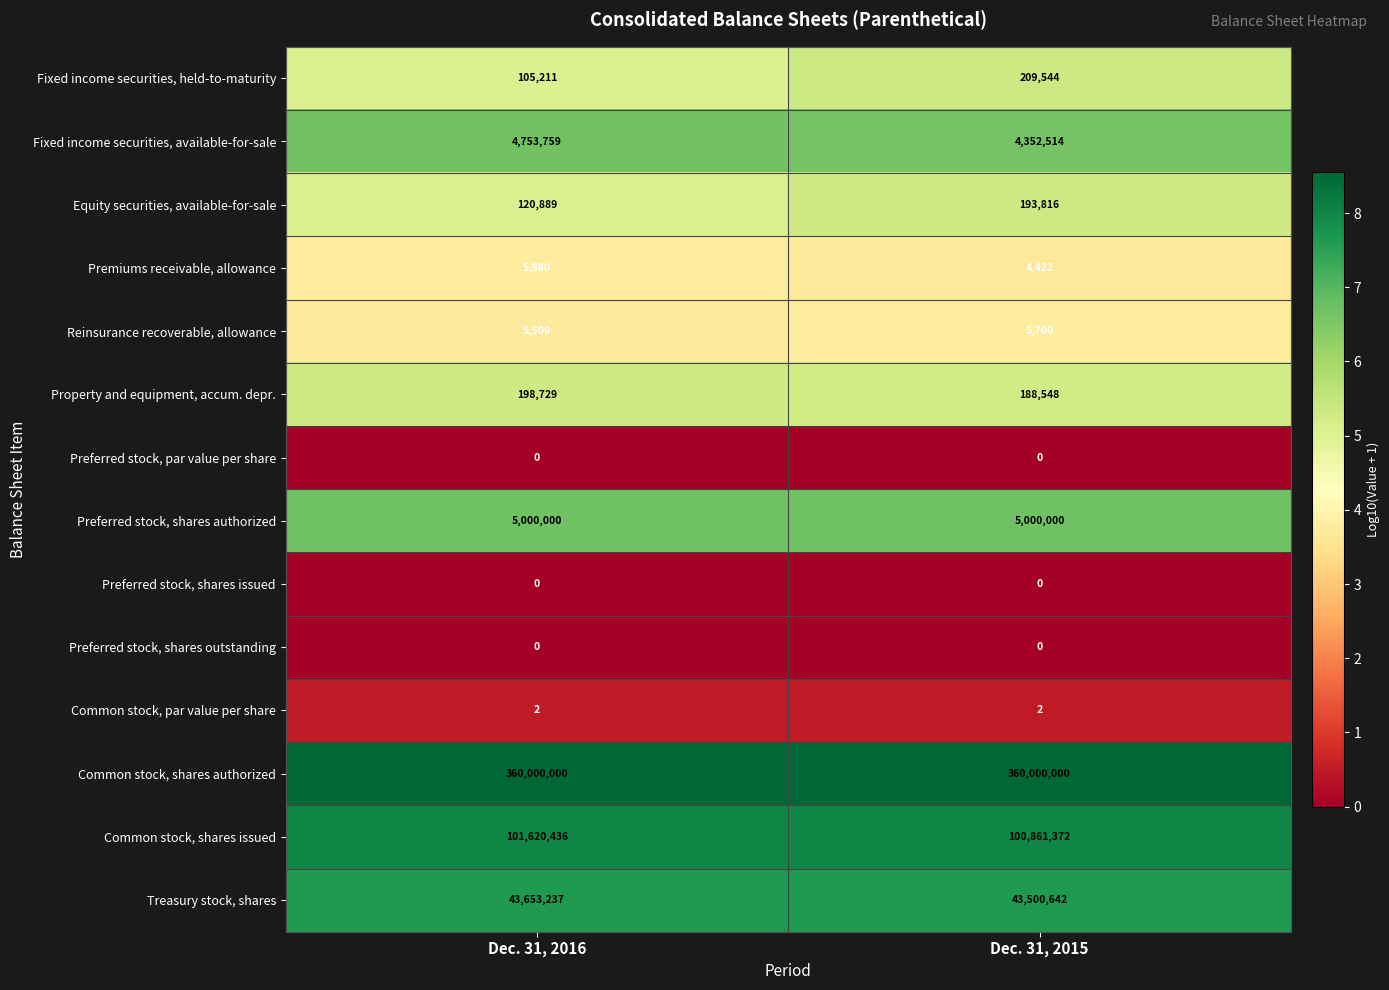

How many data points does each series have?

2